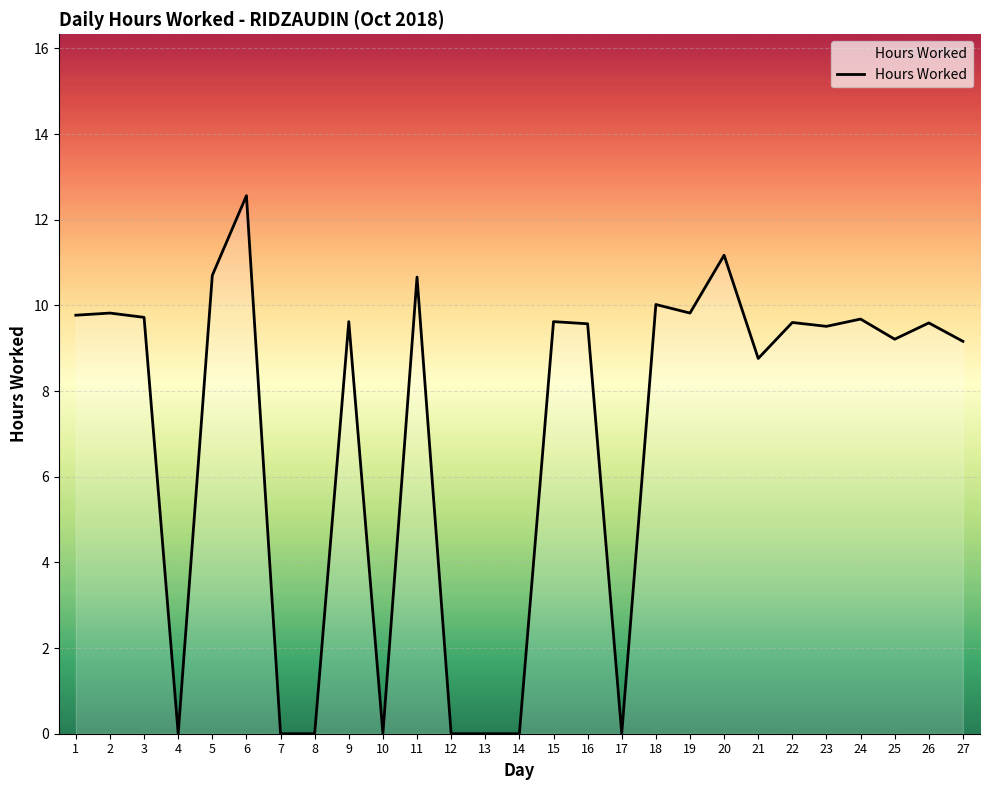

At which category does the chart reach its peak across all series?

6